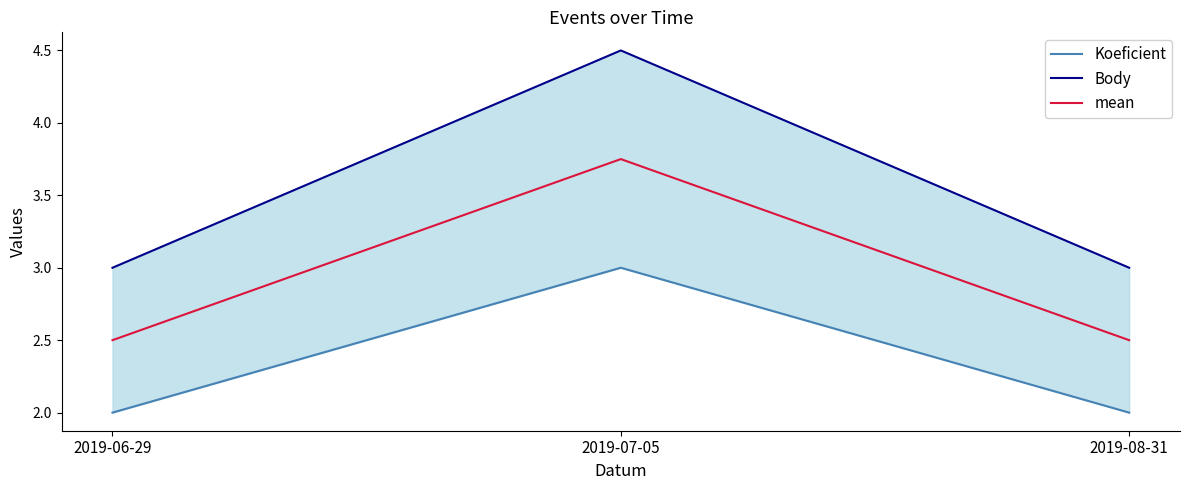

What is the difference between the maximum and minimum values in the mean series?

1.2